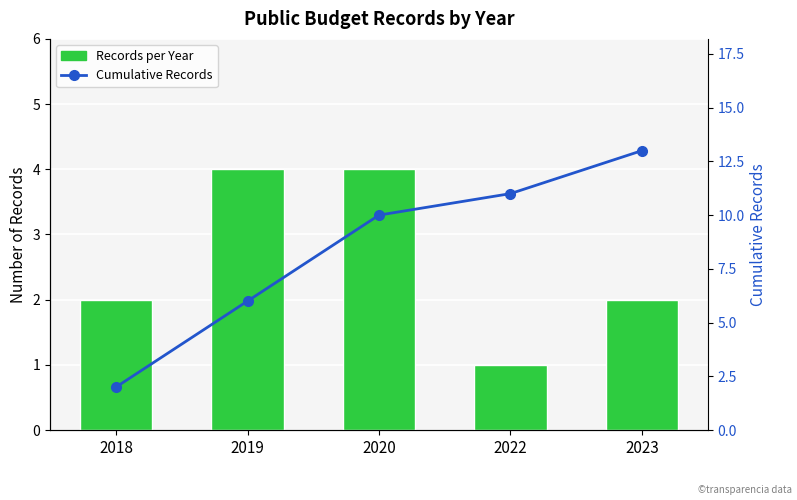

Count the number of data series in this chart.

2